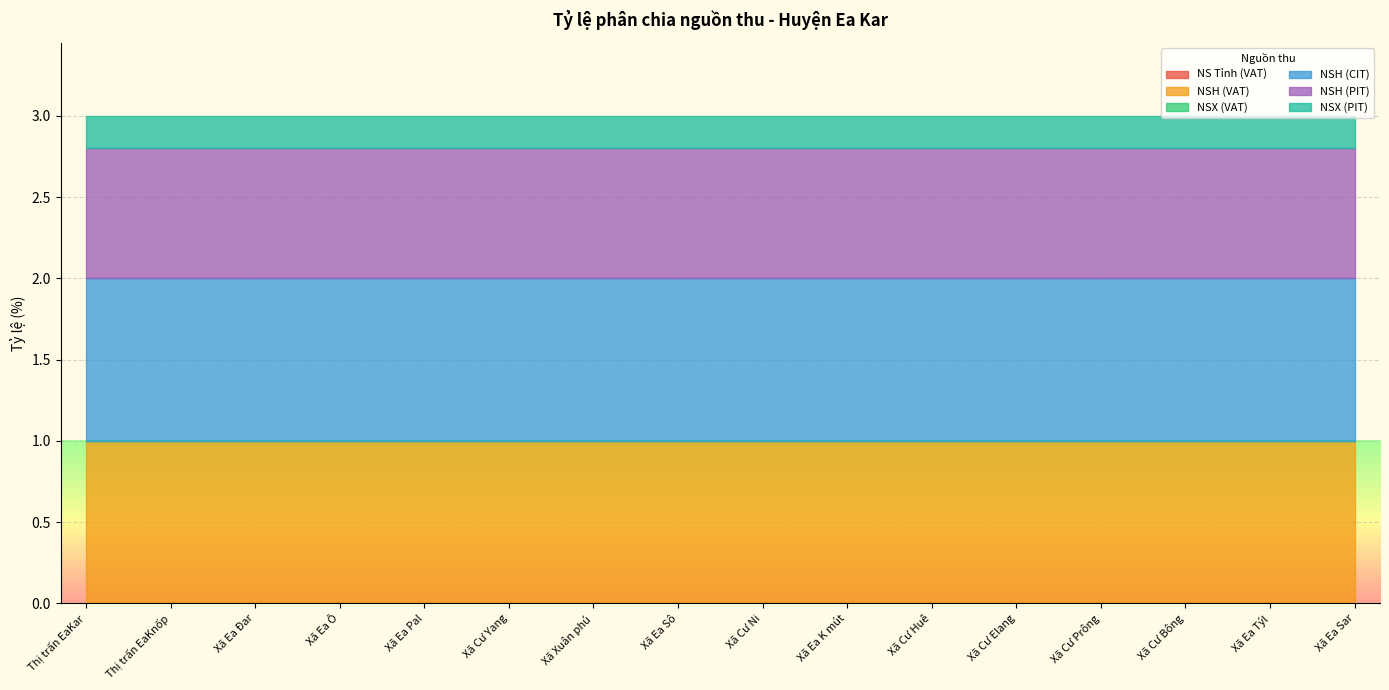

Is the value of NSX (PIT) at Thị trấn EaKnốp greater than the value of NSX (VAT) at Thị trấn EaKar?

Yes